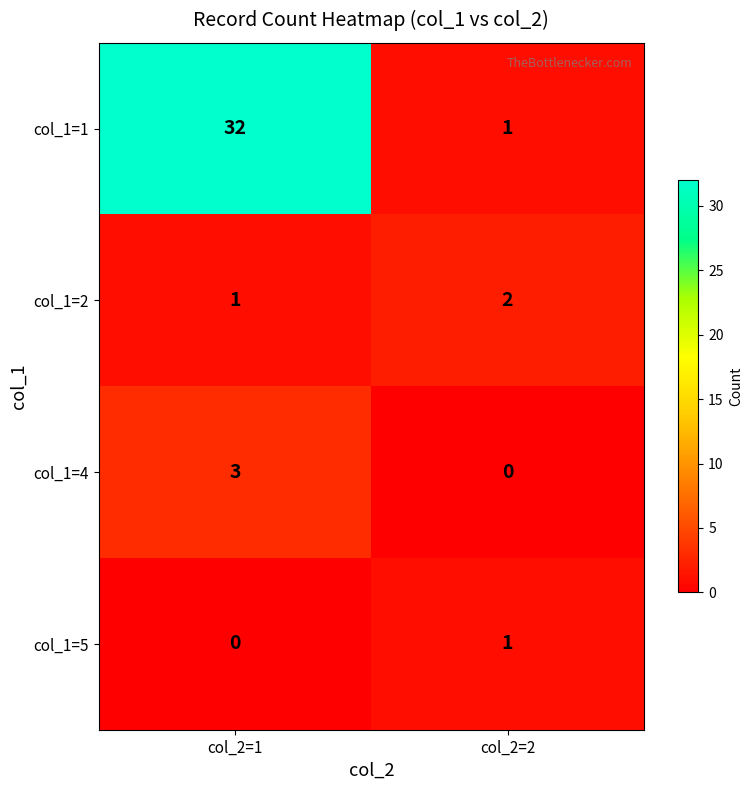

What is the spread (max minus min) of values at col_2=1?

32